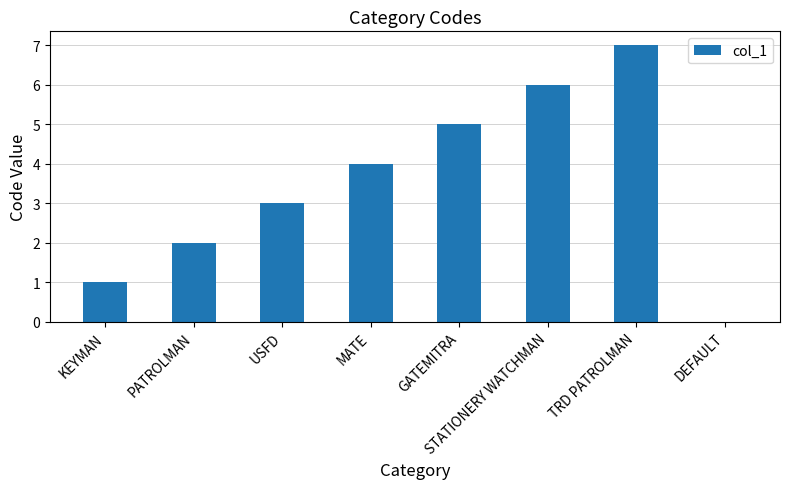

The chart shows a value of 5 at GATEMITRA. True or false?

True